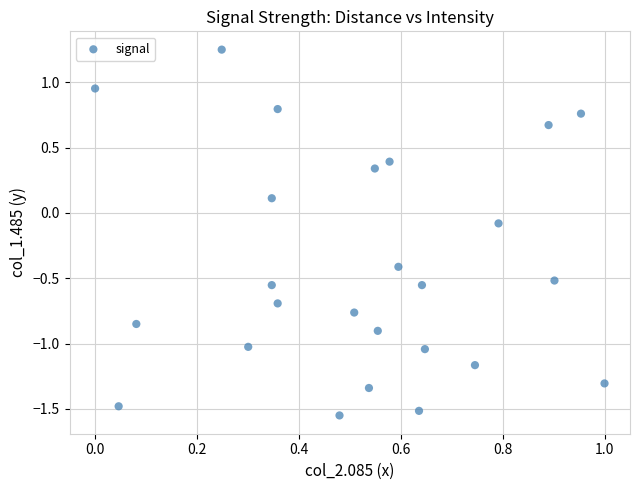

What is the range of Y values (max minus min)?

2.8